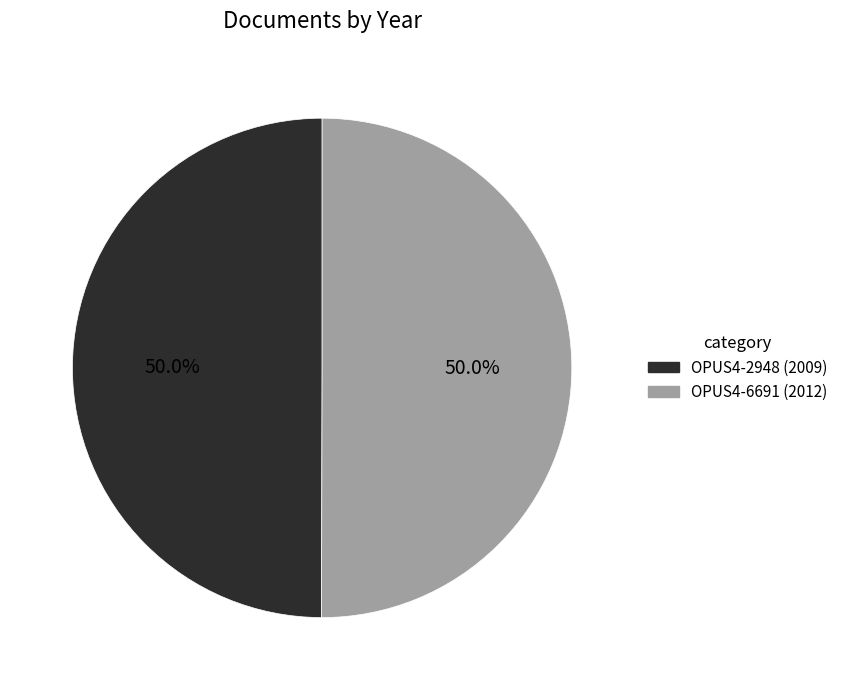

What is the ratio of the value at OPUS4-2948 to the value at OPUS4-6691?

1.0